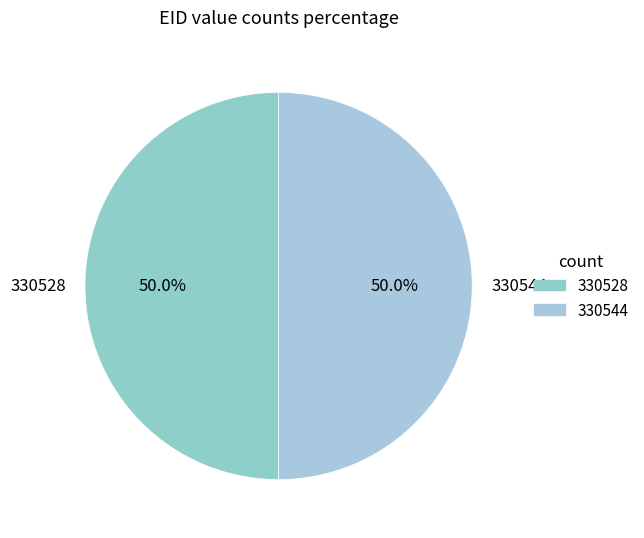

Approximately how many times larger is the value at 330544 compared to 330528?

1.0